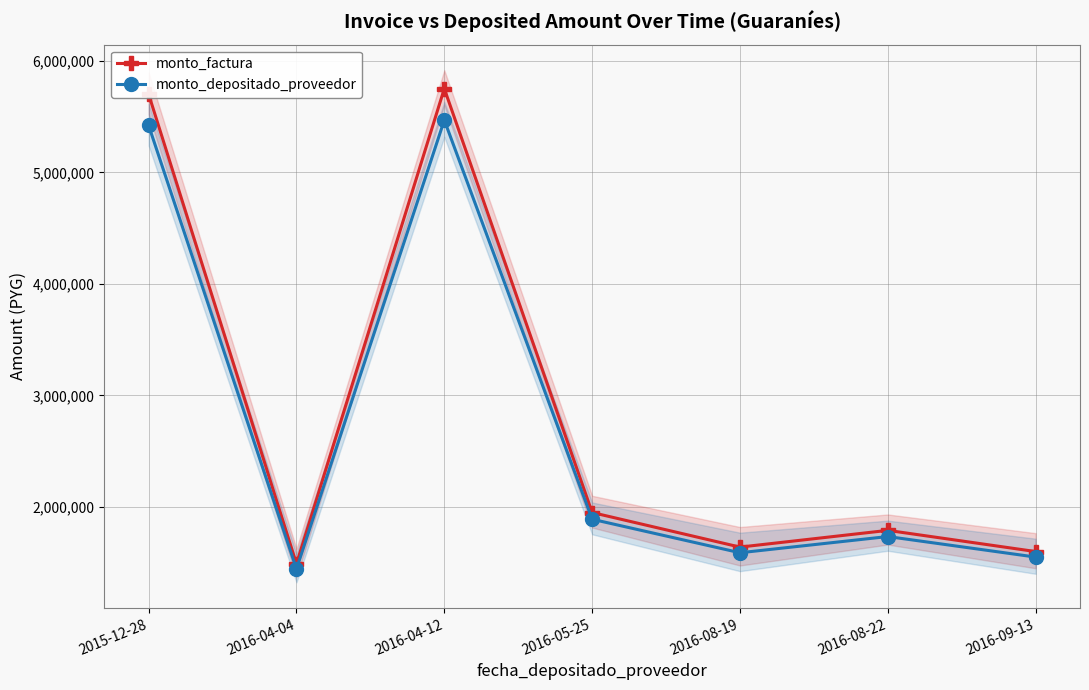

Reading left to right, transcribe all the data shown in this chart.

monto_factura: 5700000	1490000	5750000	1950000	1640000	1790000	1600000
monto_depositado_proveedor: 5420182	1443945	5467728	1889727	1589309	1734673	1550545